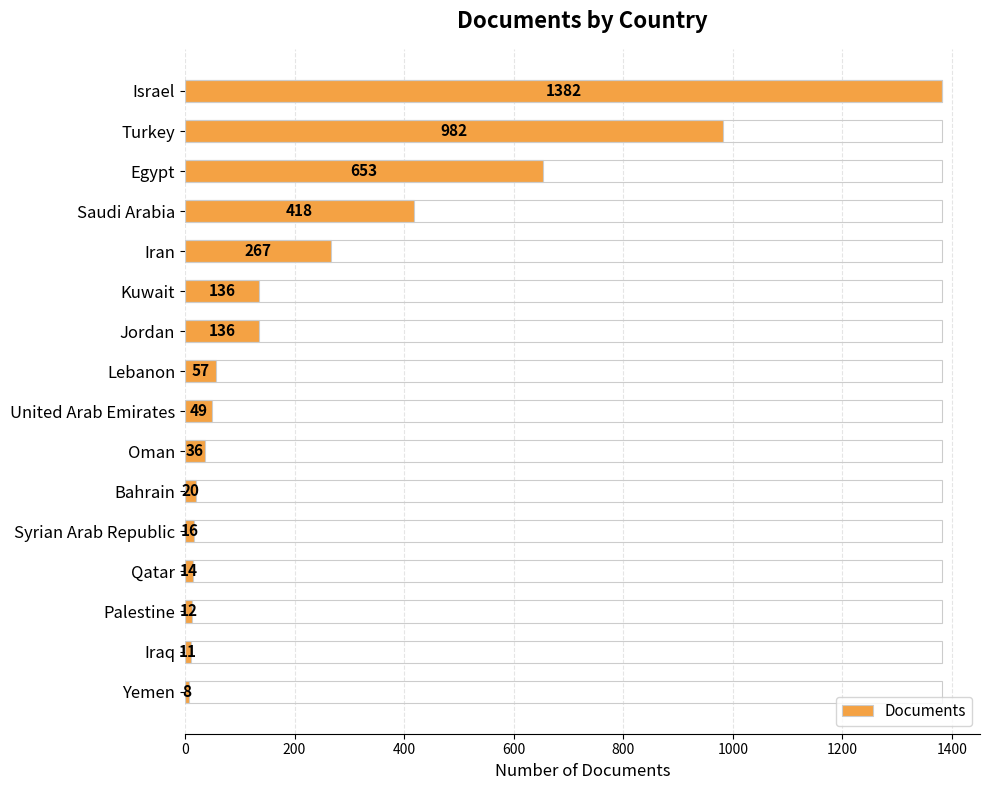

How many distinct data groups are displayed?

1